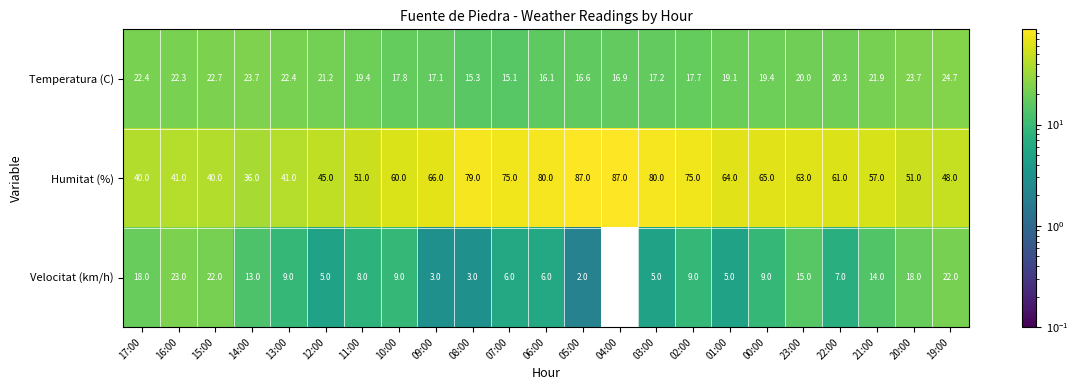

How many series are shown in this chart?

3